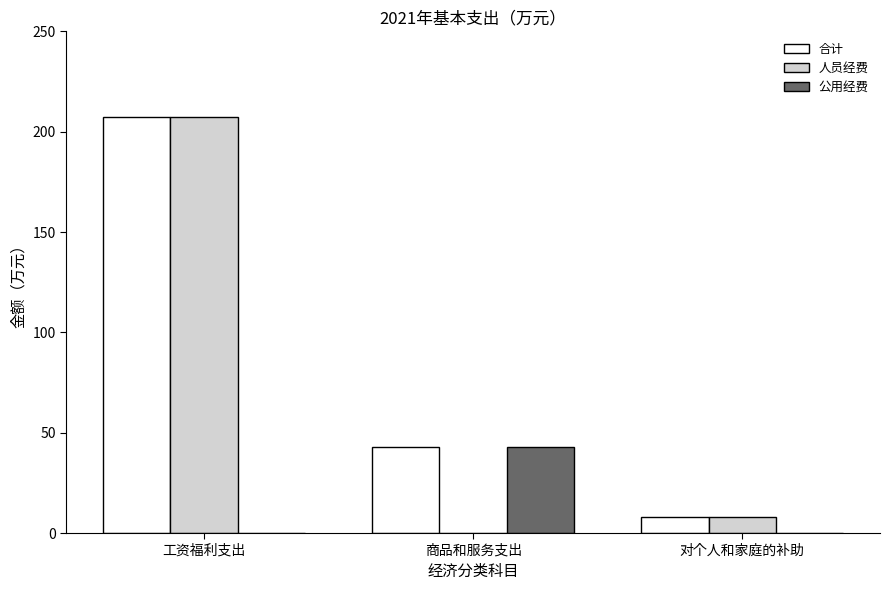

At which label does 人员经费 first exceed 8?

工资福利支出